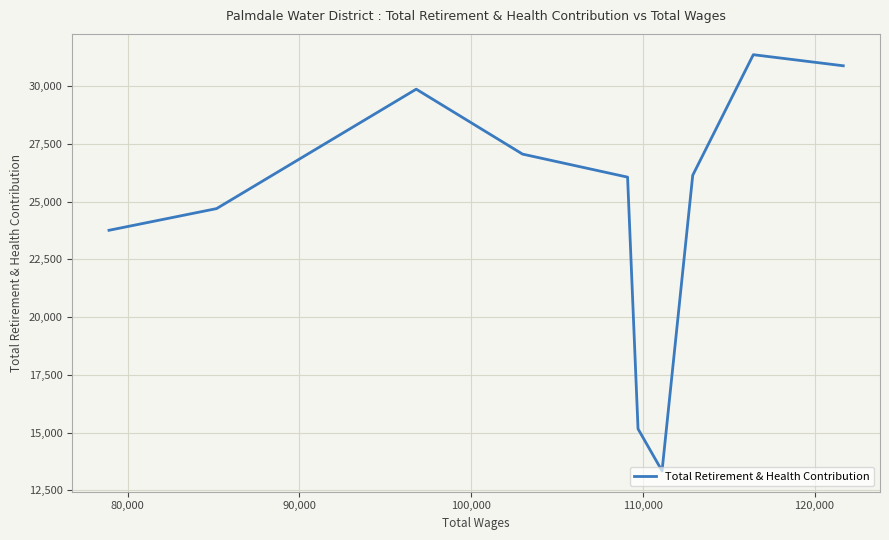

What is the minimum value shown in the chart?

13343